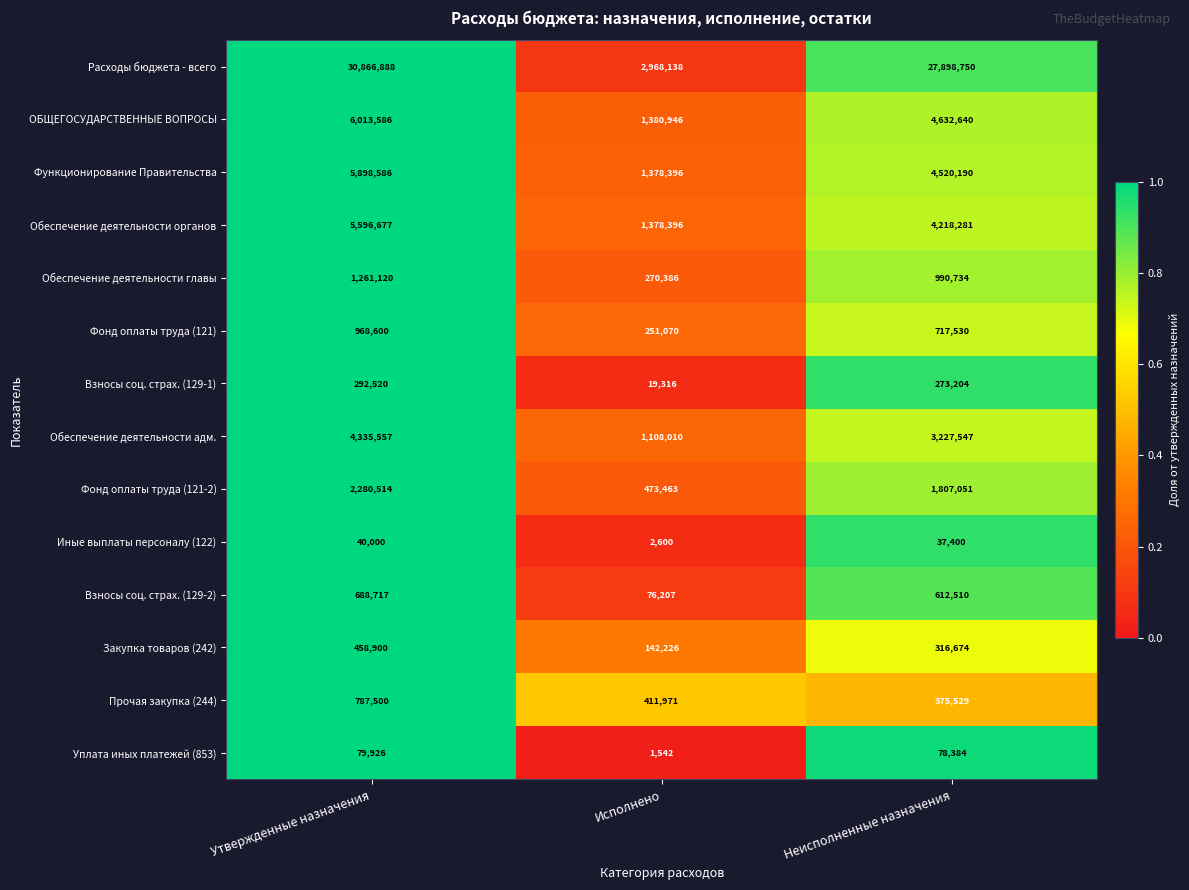

Between Утвержденные назначения and Неисполненные назначения, which series saw the biggest shift?

Расходы бюджета - всего